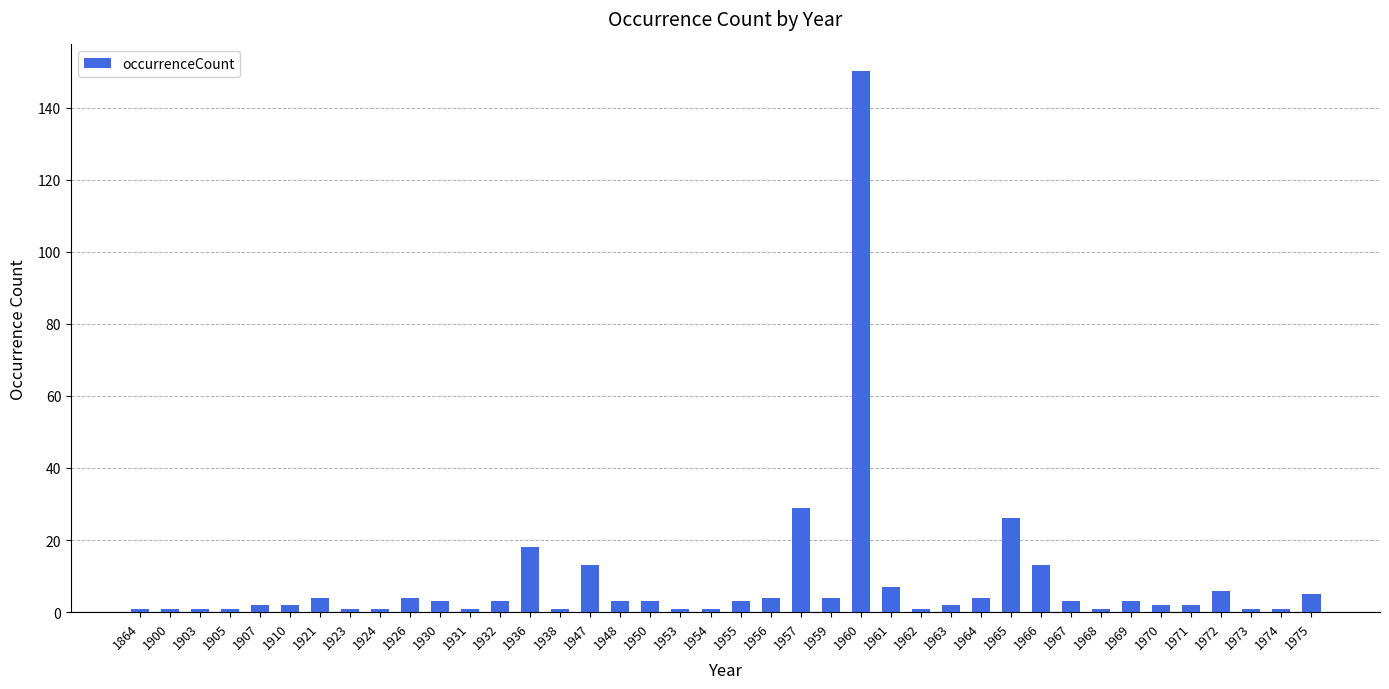

What is the value of the 20th bar from the left?

1